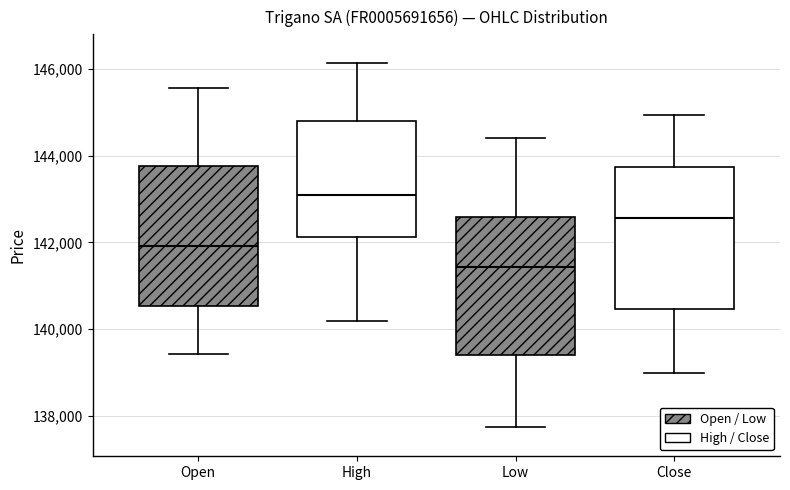

Where does the median line of the box for Open sit on the y-axis? The values are not printed on the chart, so give them approximately, as read against the axis.

142000